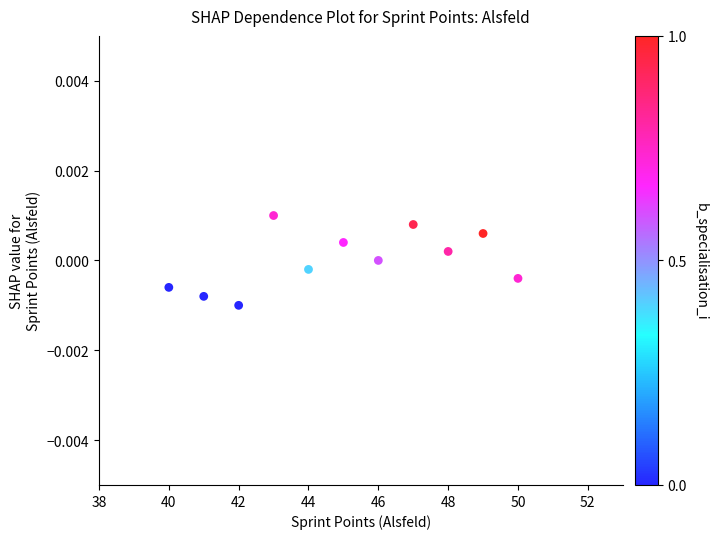

What is the average X value?

45.0